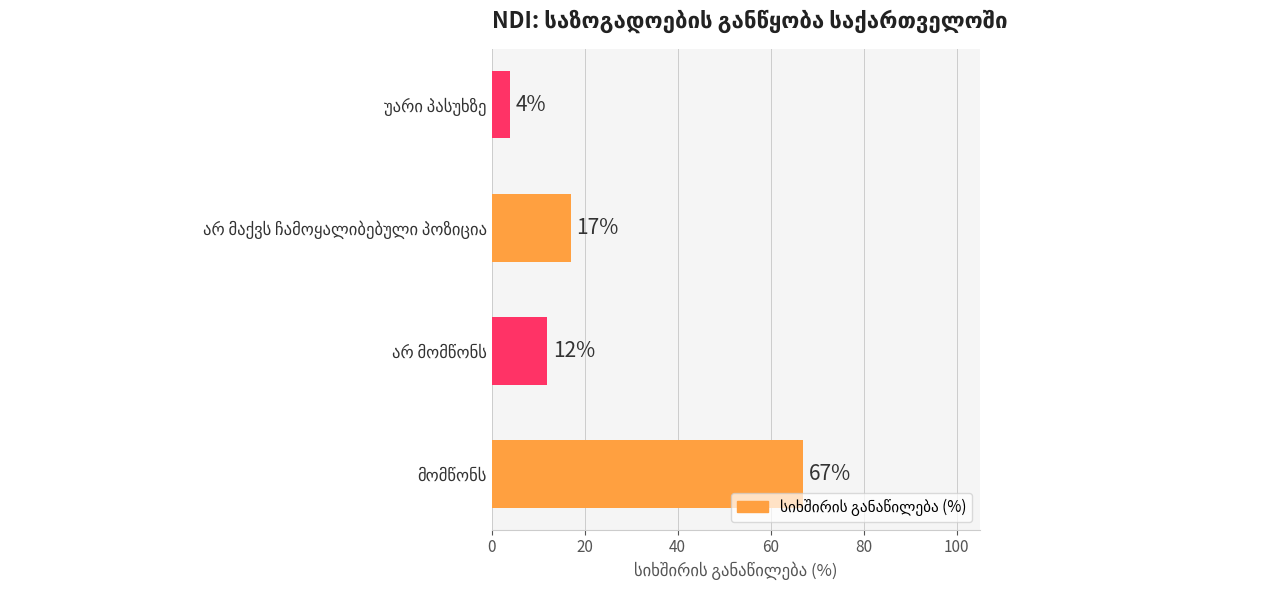

Reading bottom to top, what are all the values shown in this chart?

67	12	17	4